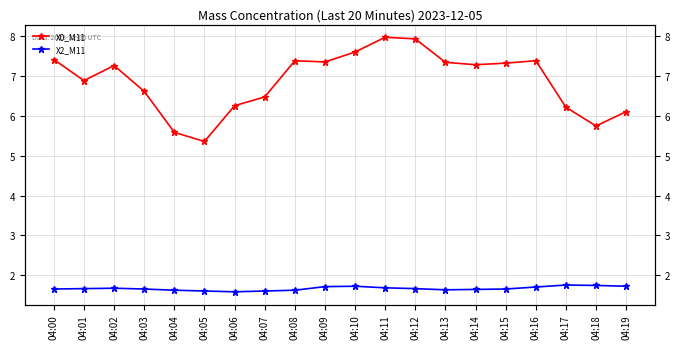

Reading left to right, transcribe all the data shown in this chart.

X0_M11: 04:00=7.4	04:01=6.9	04:02=7.3	04:03=6.6	04:04=5.6	04:05=5.4	04:06=6.3	04:07=6.5	04:08=7.4	04:09=7.4	04:10=7.6	04:11=8.0	04:12=7.9	04:13=7.3	04:14=7.3	04:15=7.3	04:16=7.4	04:17=6.2	04:18=5.8	04:19=6.1
X2_M11: 04:00=1.6	04:01=1.7	04:02=1.7	04:03=1.6	04:04=1.6	04:05=1.6	04:06=1.6	04:07=1.6	04:08=1.6	04:09=1.7	04:10=1.7	04:11=1.7	04:12=1.7	04:13=1.6	04:14=1.6	04:15=1.6	04:16=1.7	04:17=1.8	04:18=1.7	04:19=1.7